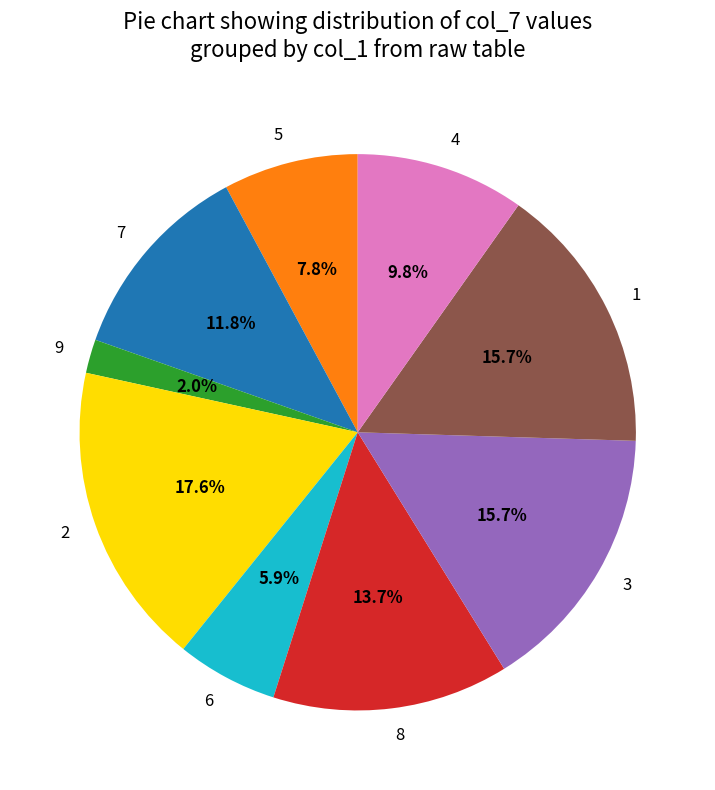

What is the ratio of the value at 5 to the value at 6?

1.3